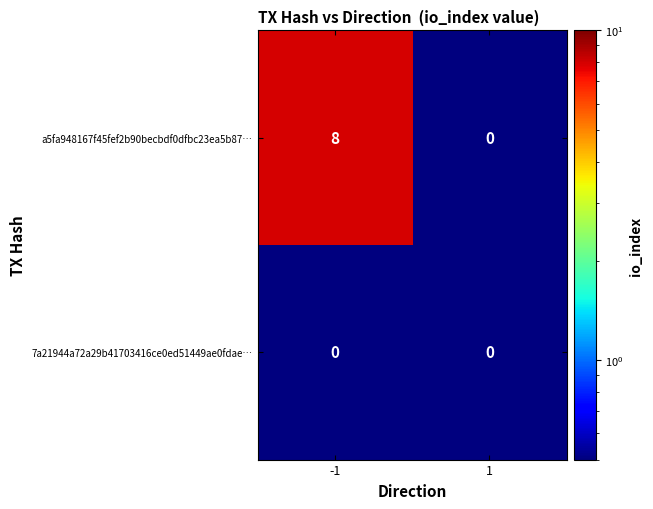

At how many categories does at least one series exceed 3?

1